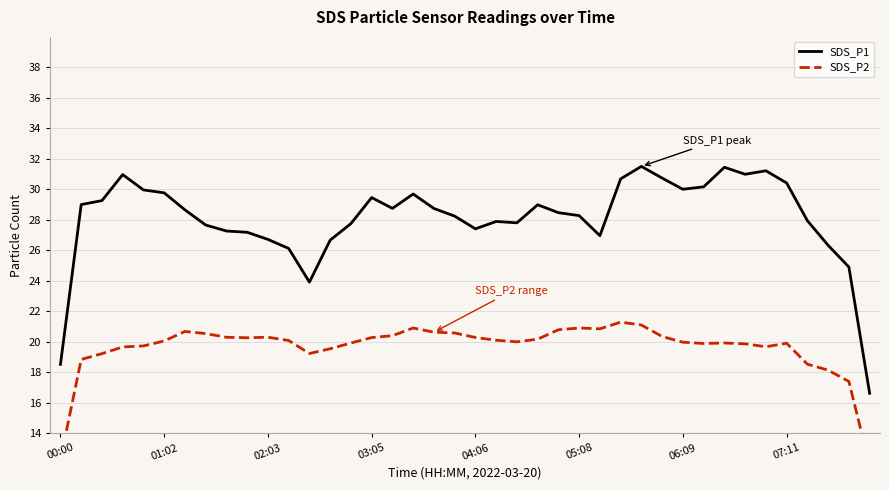

What is the greatest value displayed?

31.5